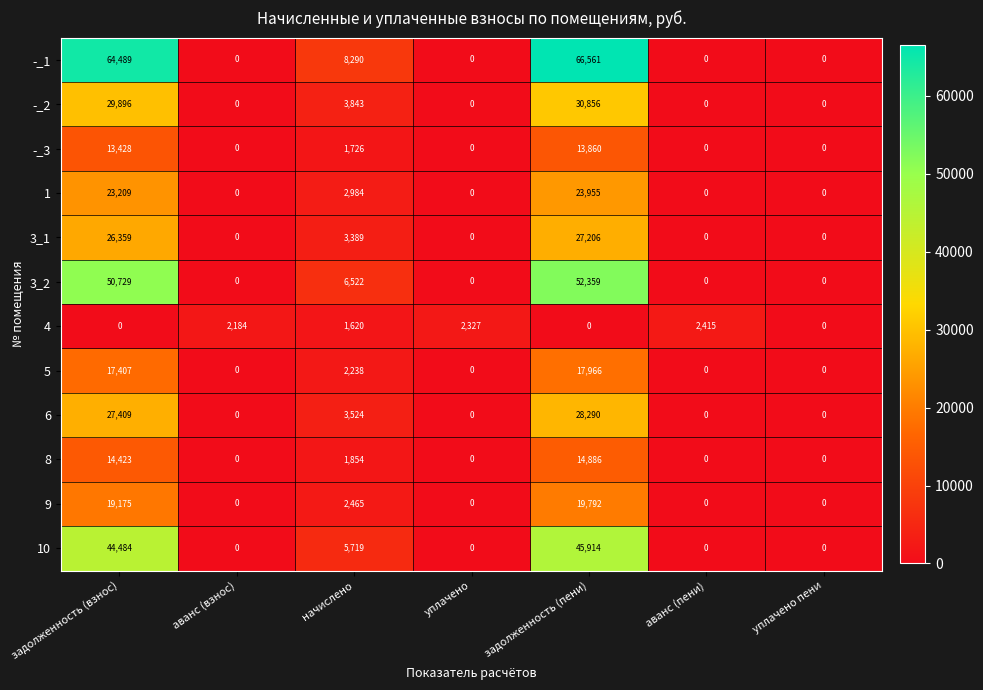

What is the greatest value displayed?

66561